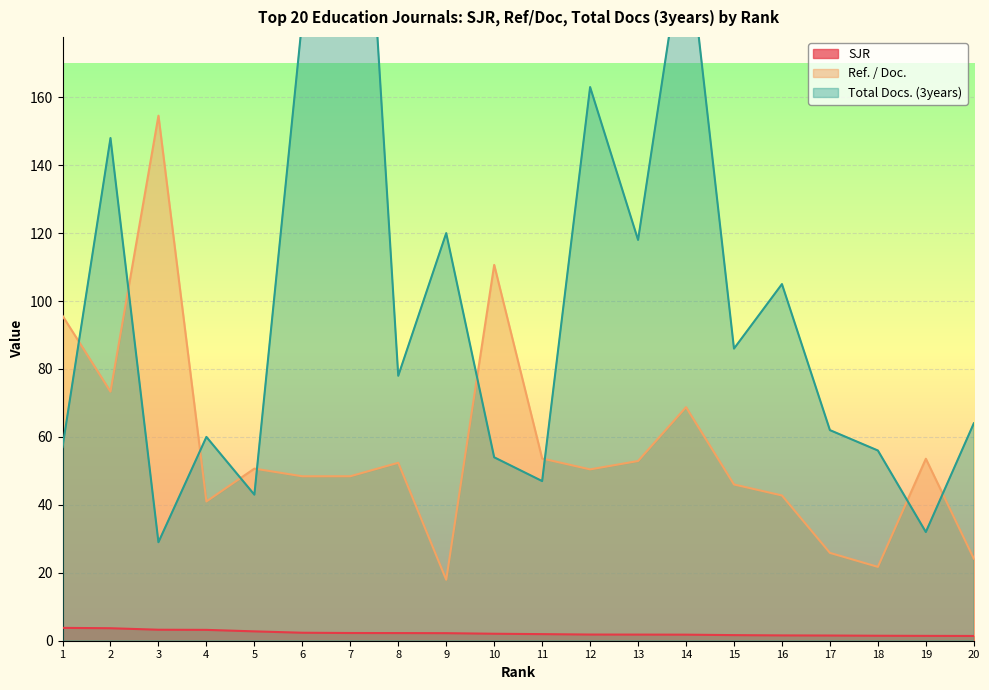

True or false: Ref. / Doc. and SJR intersect in this chart.

False